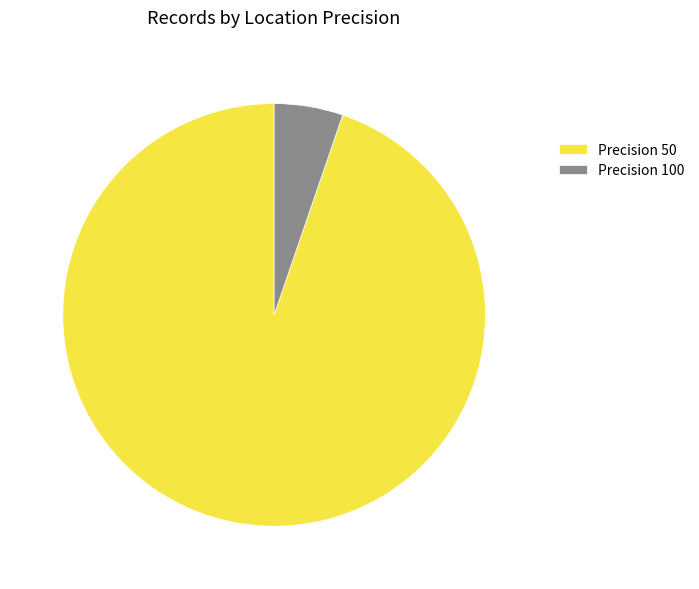

Does Precision 100 account for over 50% of the chart?

No